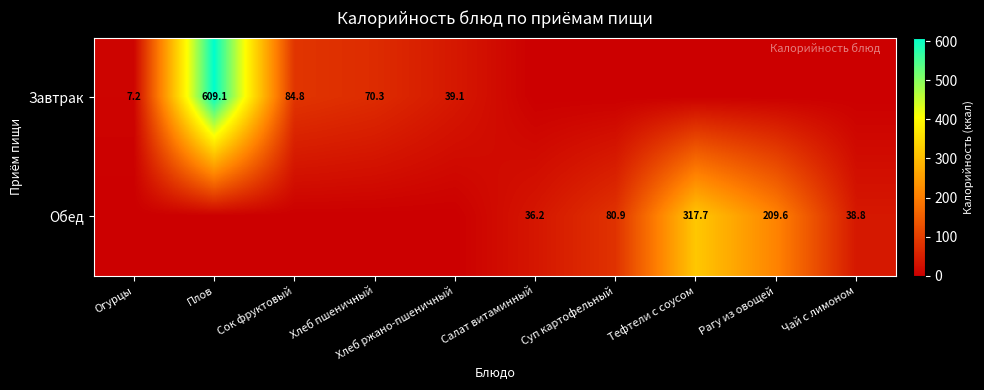

How many data points does each series have?

10